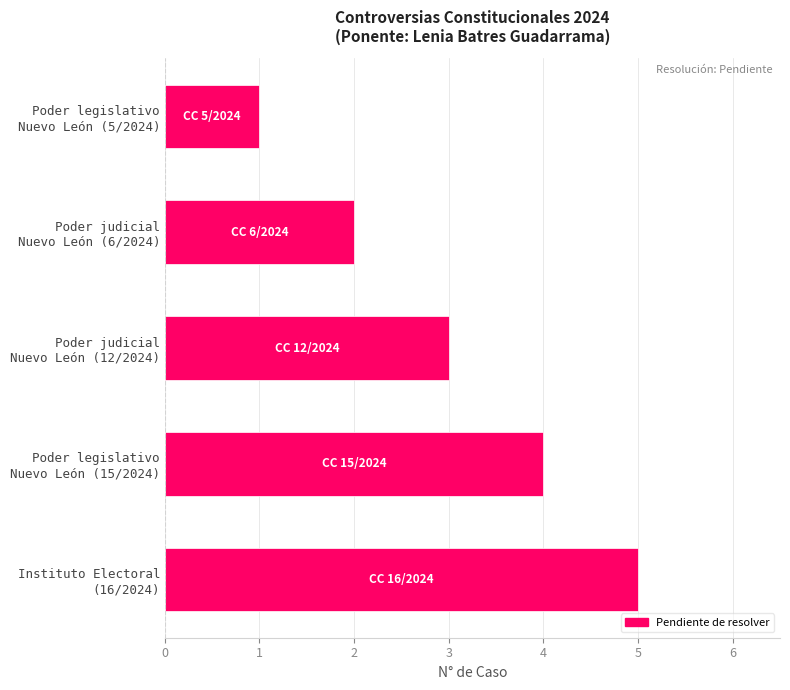

List the labels in order of value, largest first.

Instituto Electoral
(16/2024), Poder legislativo
Nuevo León (15/2024), Poder judicial
Nuevo León (12/2024), Poder judicial
Nuevo León (6/2024), Poder legislativo
Nuevo León (5/2024)